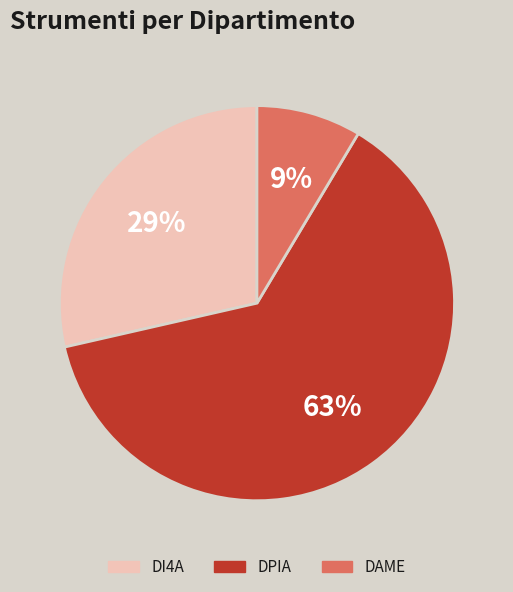

The DI4A slice represents 29% of the pie. True or false?

True